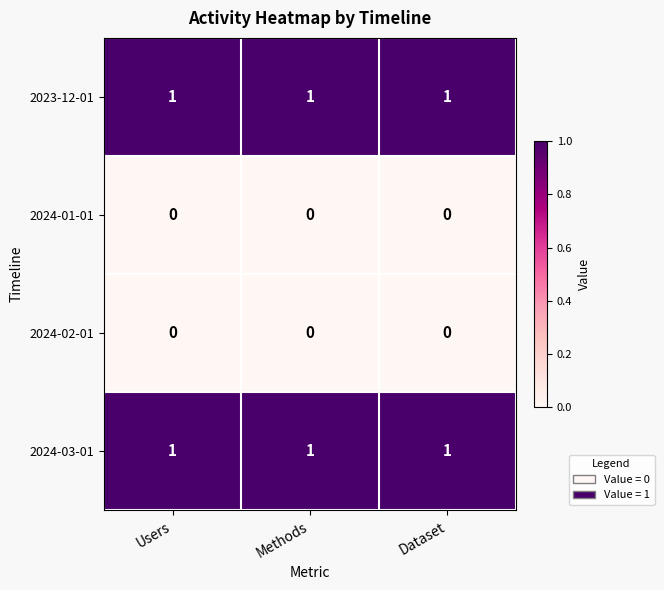

At how many categories does at least one series exceed 0?

3